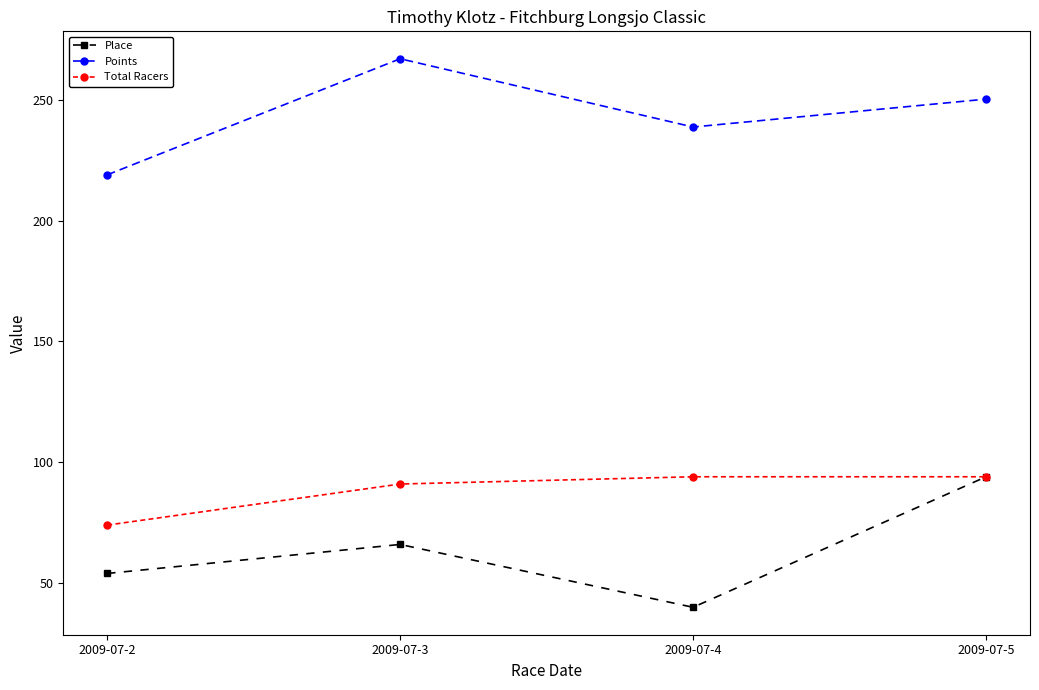

What is the value of the Total Racers point at the 4th from the left?

94.0